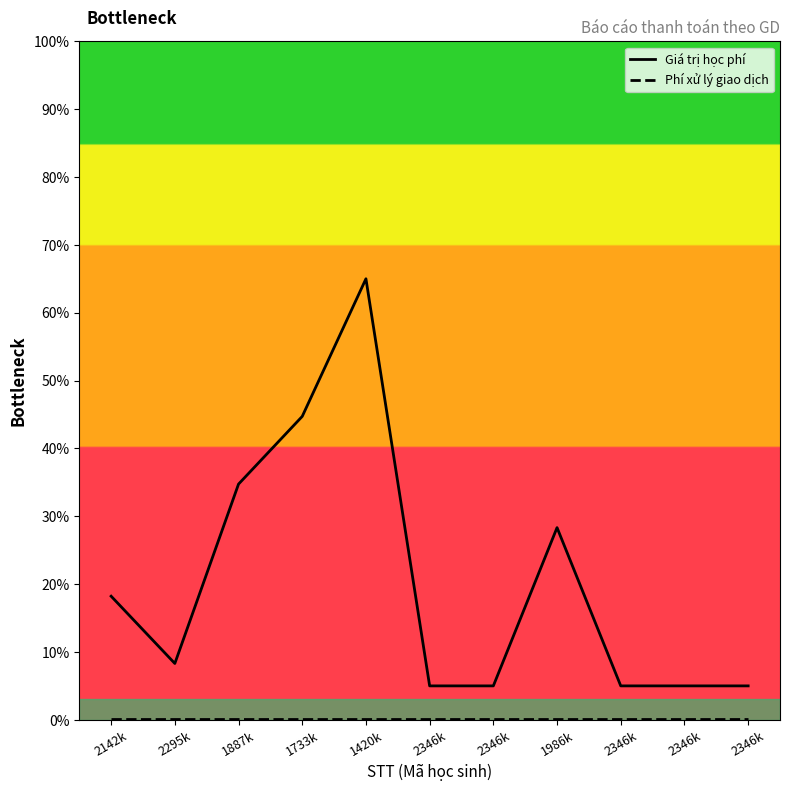

How many distinct data groups are displayed?

2